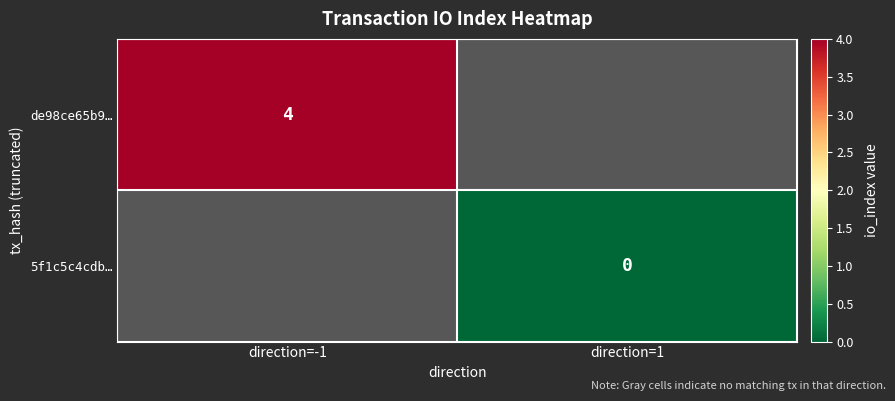

The value of de98ce65b9… at direction=-1 is 4. True or false?

True